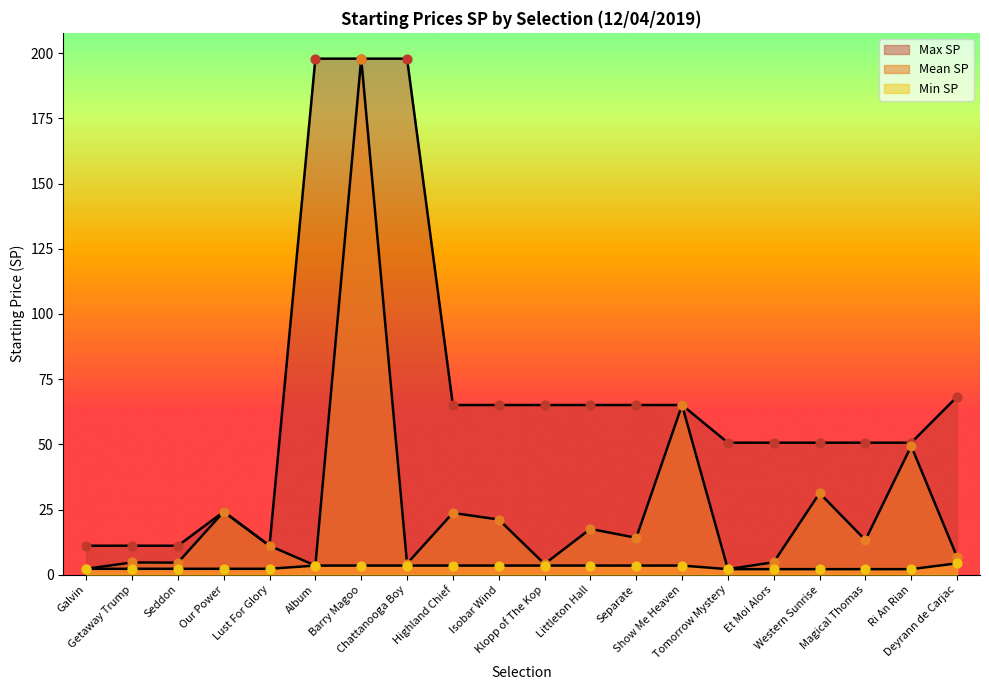

Is the value of Mean SP at Album greater than the value of Min SP at Magical Thomas?

Yes